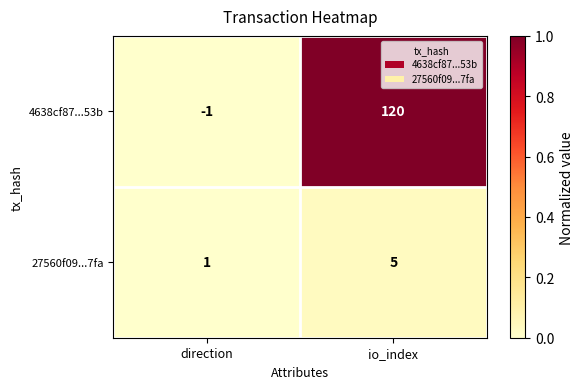

Reading right to left, list all the values displayed in this chart.

4638cf87...53b: 120	-1
27560f09...7fa: 5	1